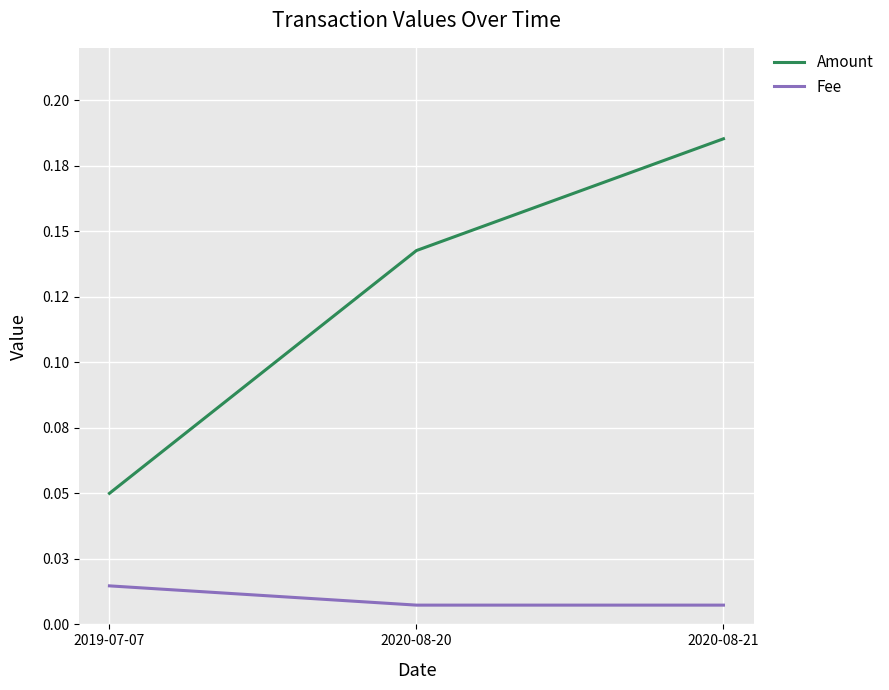

Which has a higher value, 2019-07-07 or 2020-08-21?

2020-08-21